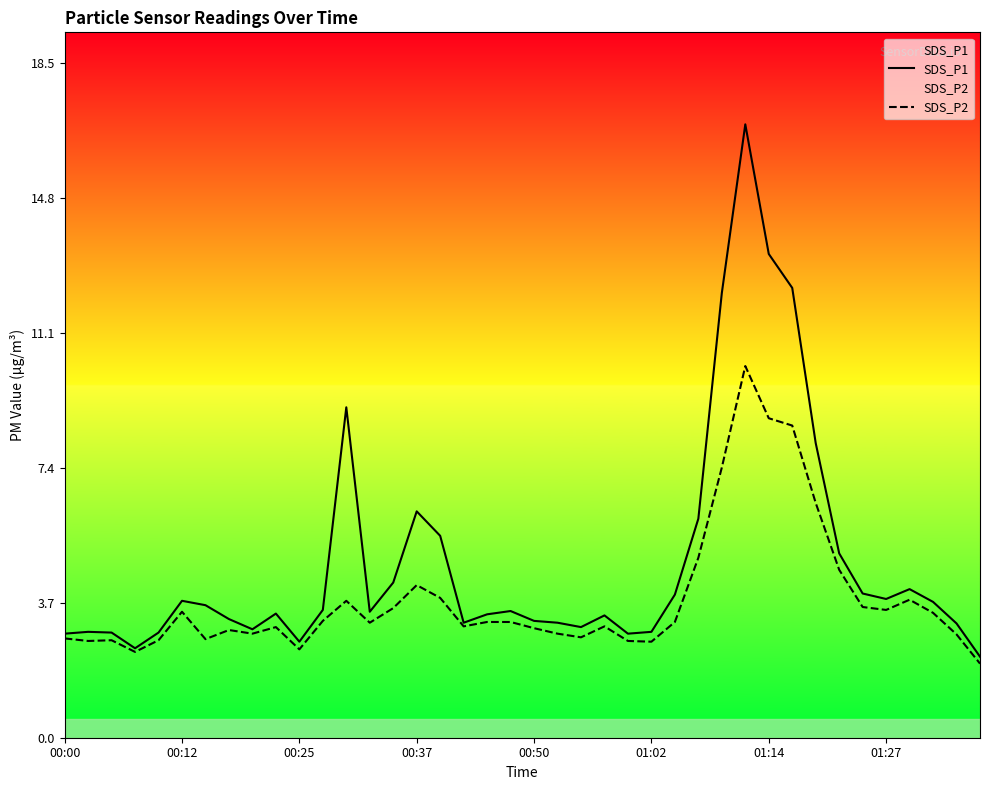

What is the spread (max minus min) of values at 01:27?

0.3